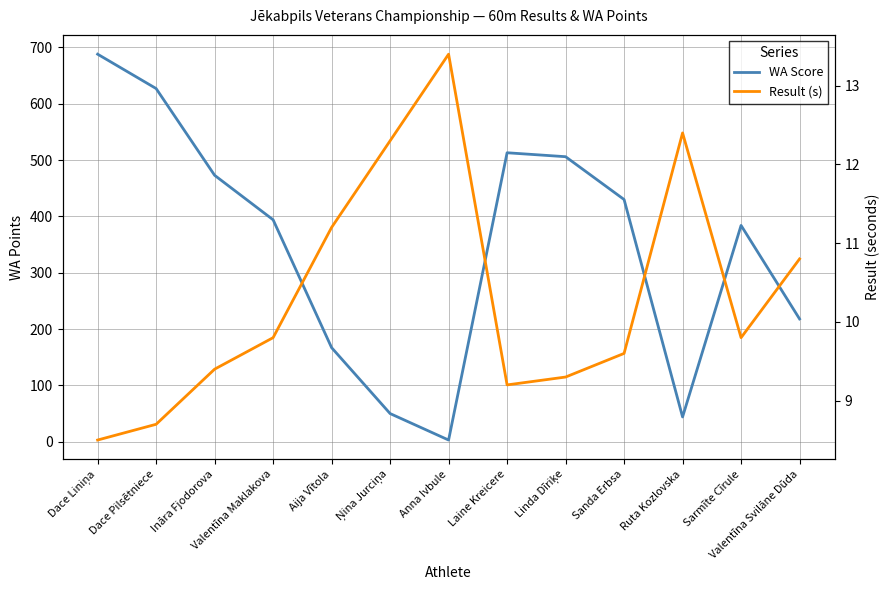

What is the value of the WA Score point at the 6th from the left?

50.0